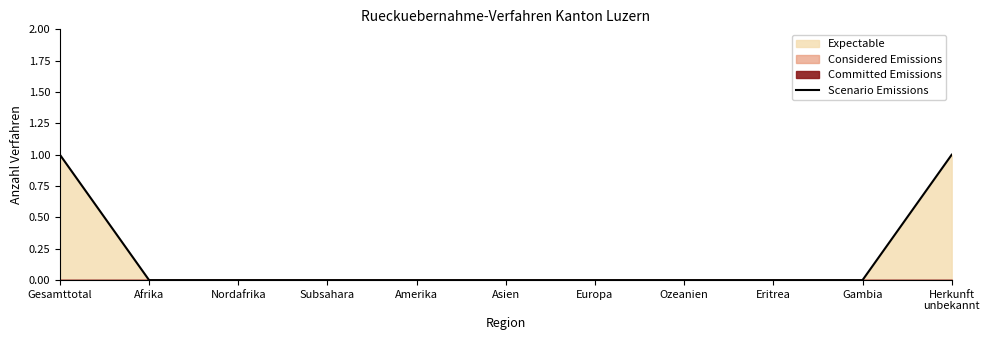

At which label is the value closest to 0?

Afrika